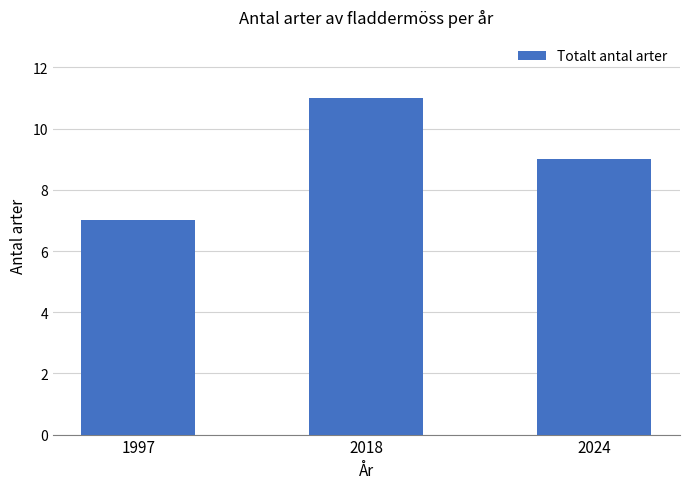

Is it true that the value at 2018 is 11?

True